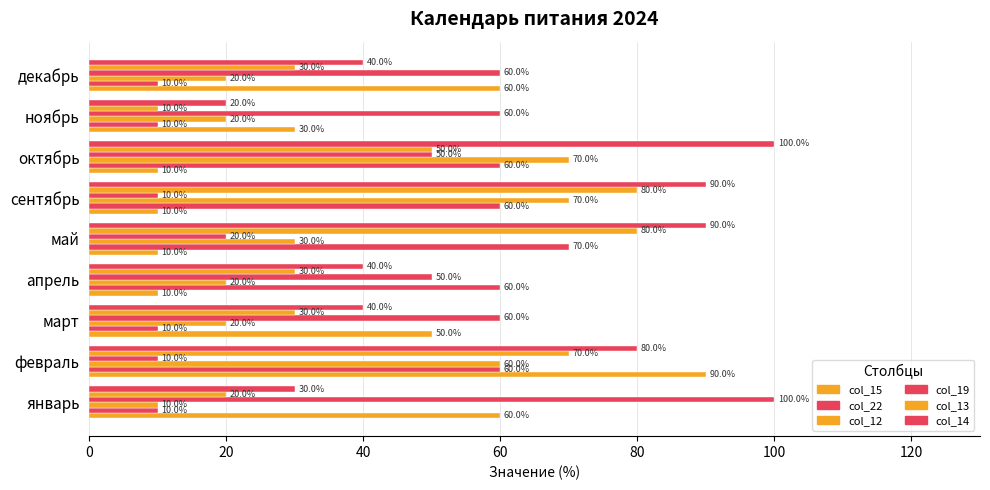

How many series are shown in this chart?

6